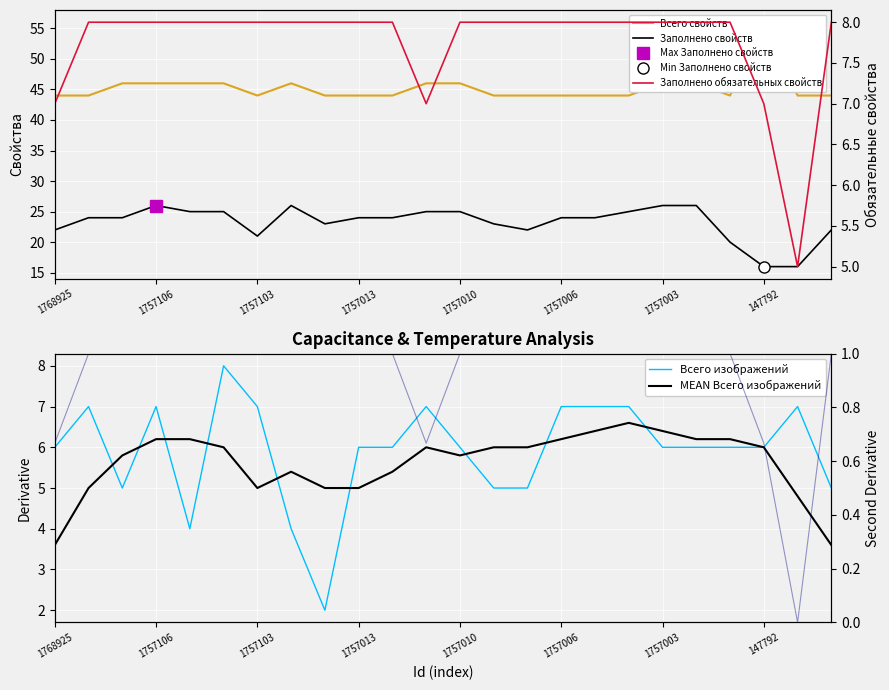

What is the value of the Всего свойств point at the 24th from the left?

44.0